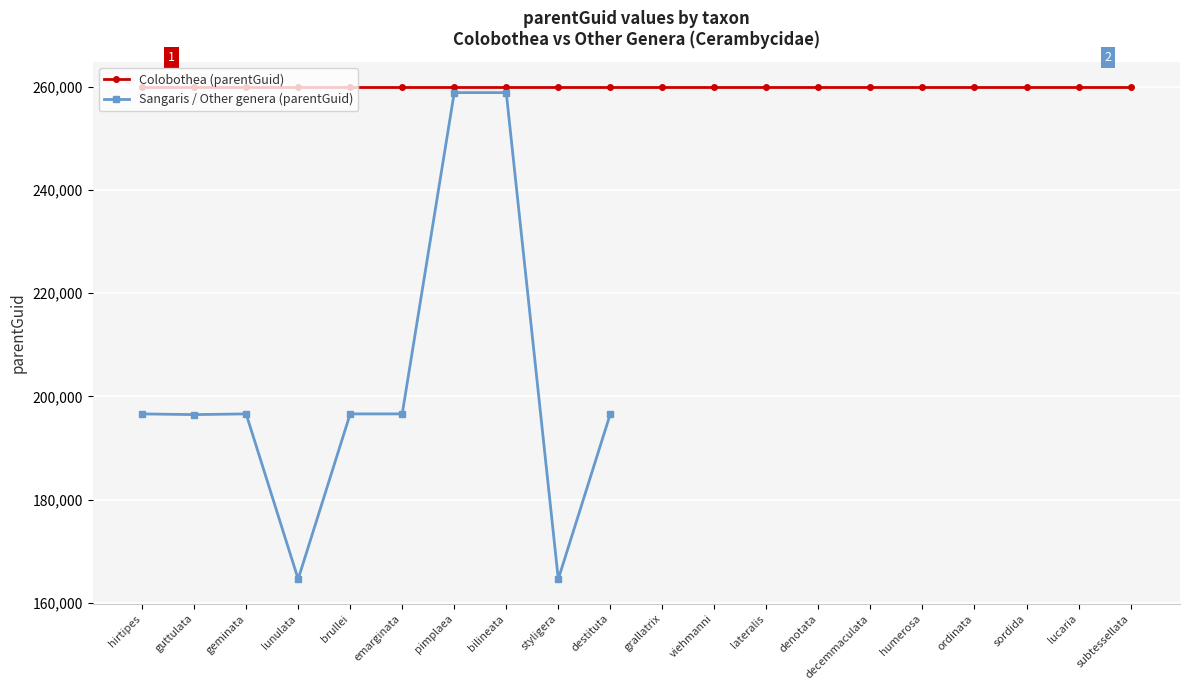

Rank the categories by value from highest to lowest.

pimplaea, bilineata, hirtipes, geminata, brullei, emarginata, destituta, guttulata, lunulata, styligera